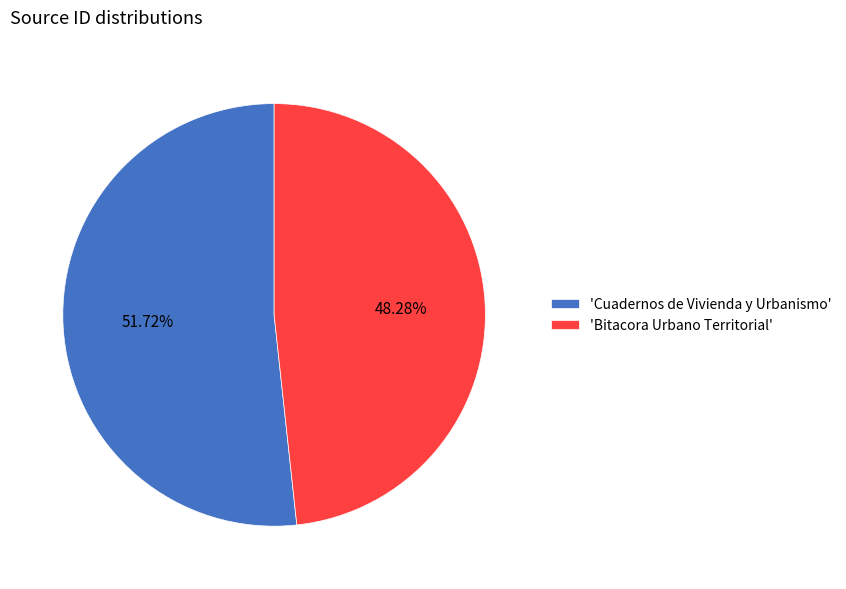

Rank the categories by value from lowest to highest.

'Bitacora Urbano Territorial', 'Cuadernos de Vivienda y Urbanismo'